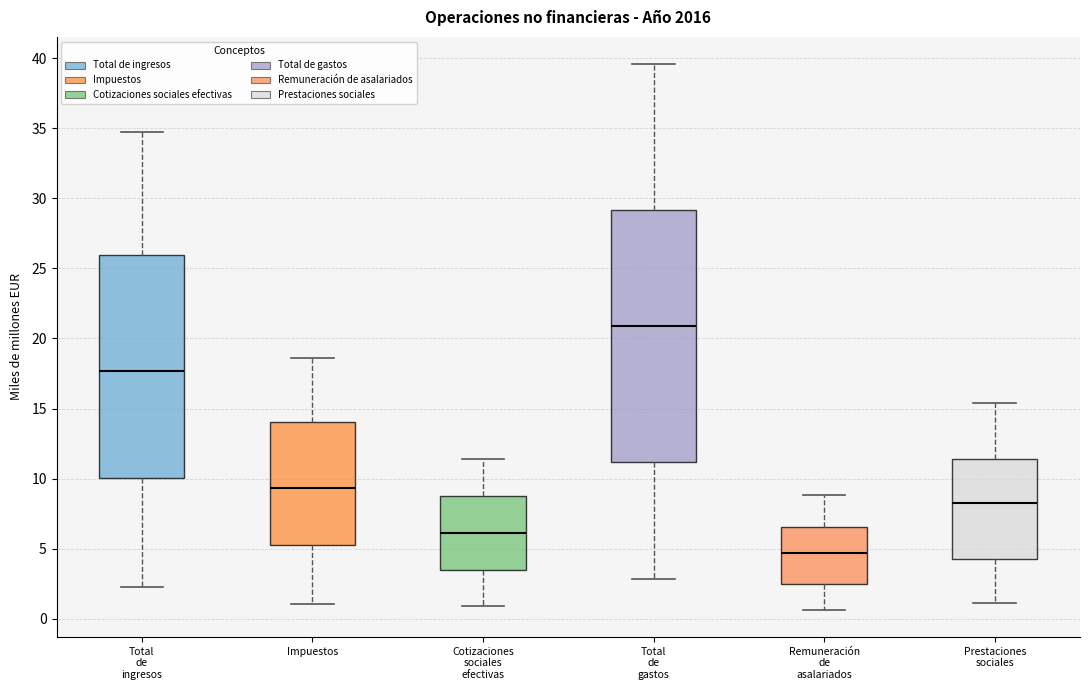

Reading left to right, transcribe this box plot: for each box, give where its median line is, the range the box spans, and where its two whiskers end, as read against the y-axis. The values are not printed on the chart, so give them approximately, as read against the axis.

Total de ingresos: median 17.5, box 10.0 to 26.0, whiskers 2.5 to 34.5
Impuestos: median 9.5, box 5.5 to 14.0, whiskers 1.0 to 18.5
Cotizaciones sociales efectivas: median 6.0, box 3.5 to 9.0, whiskers 1.0 to 11.5
Total de gastos: median 21.0, box 11.0 to 29.0, whiskers 3.0 to 39.5
Remuneración de asalariados: median 4.5, box 2.5 to 6.5, whiskers 0.5 to 9.0
Prestaciones sociales: median 8.5, box 4.5 to 11.5, whiskers 1.0 to 15.5